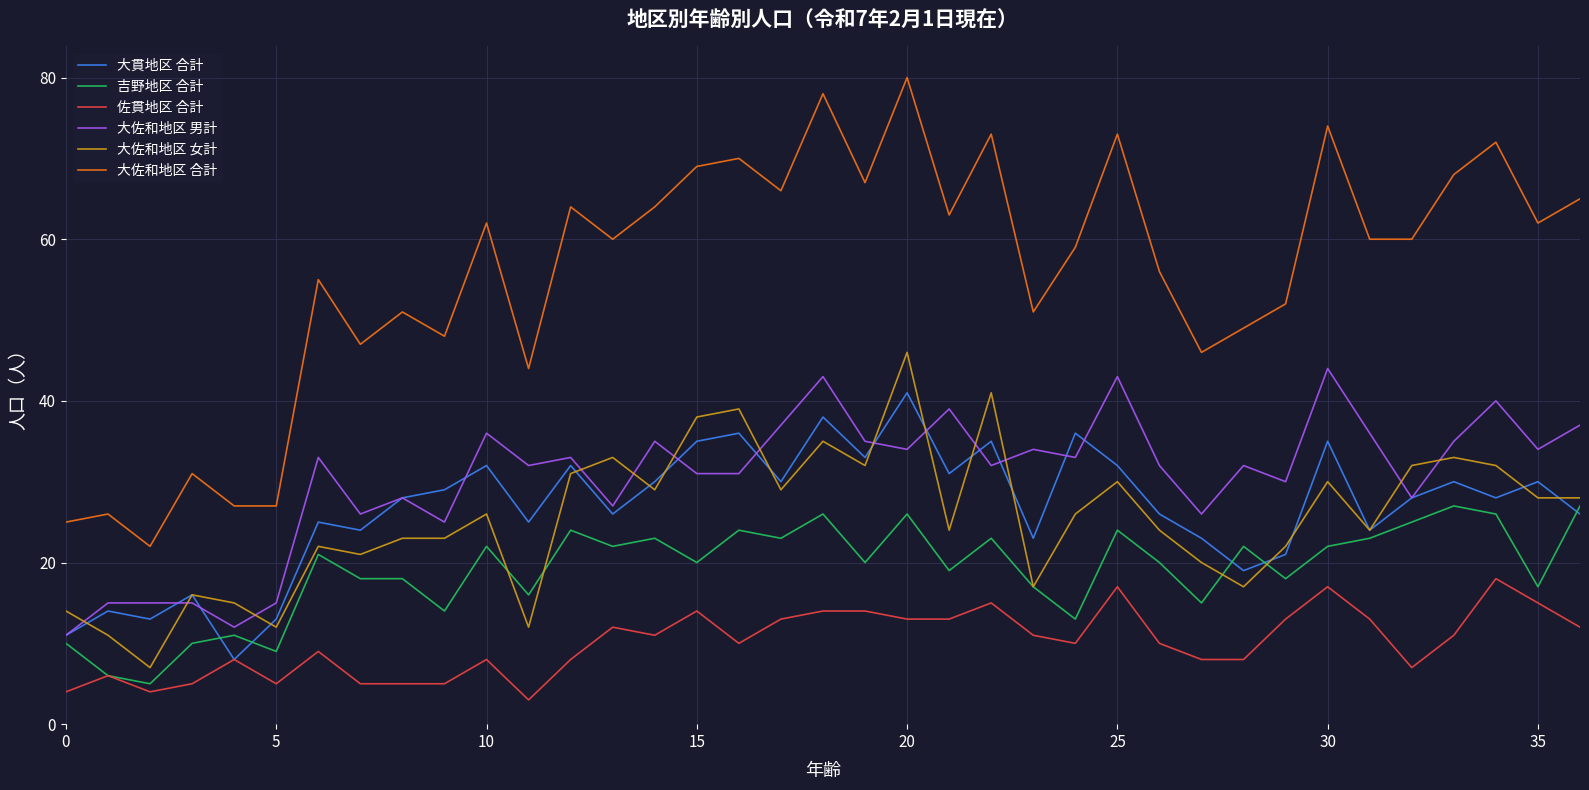

How many lines are shown in the chart?

6